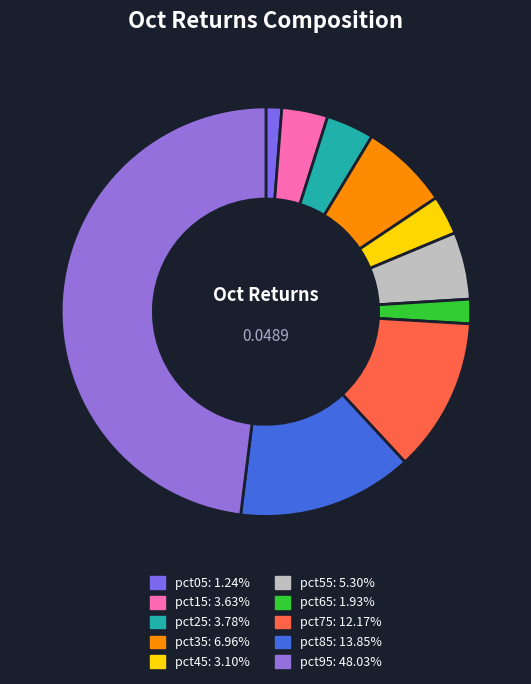

Rank the categories by value from lowest to highest.

pct05, pct65, pct45, pct15, pct25, pct55, pct35, pct75, pct85, pct95